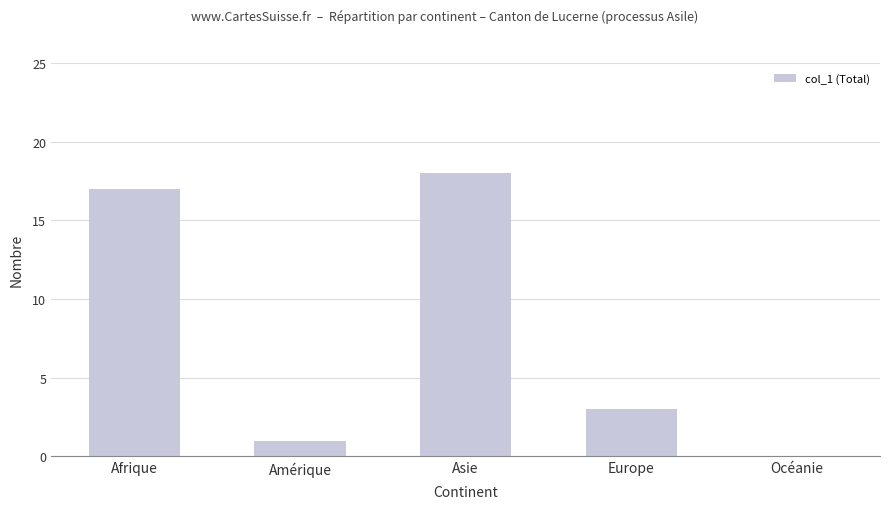

Count the number of data series in this chart.

1